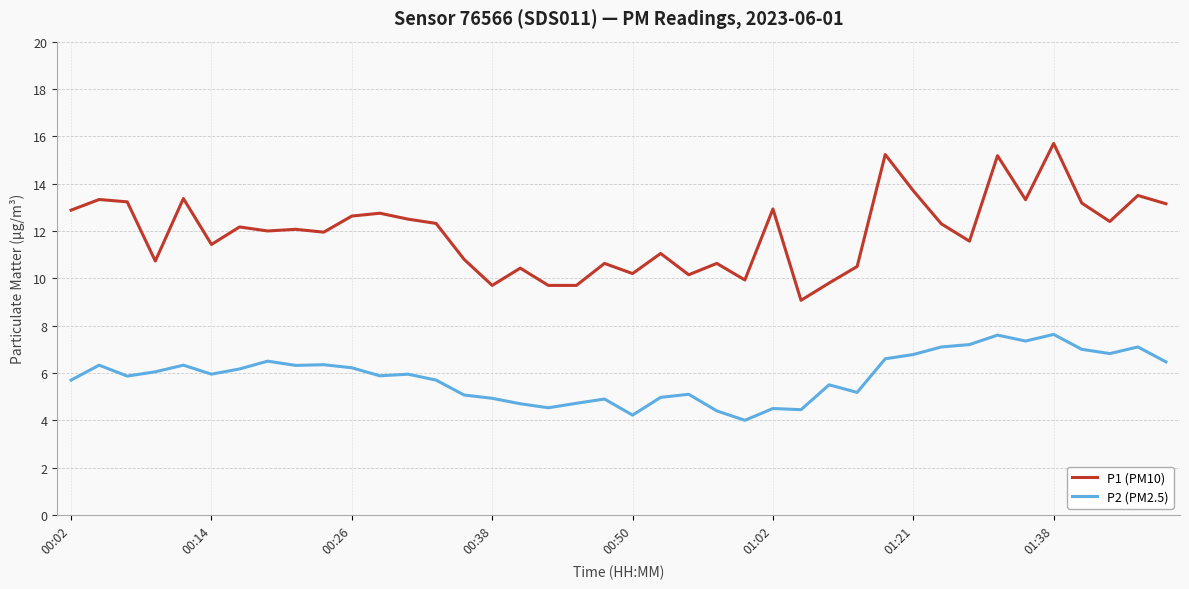

What is the highest value of the P2 (PM2.5) series?

7.6